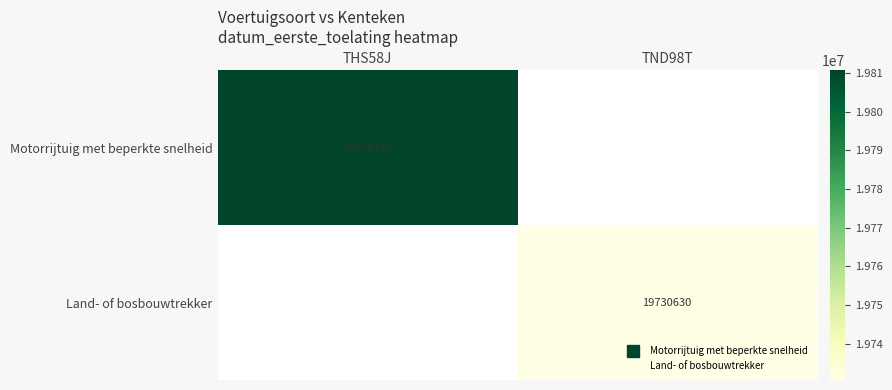

Rank the categories by Land- of bosbouwtrekker value from lowest to highest.

THS58J, TND98T